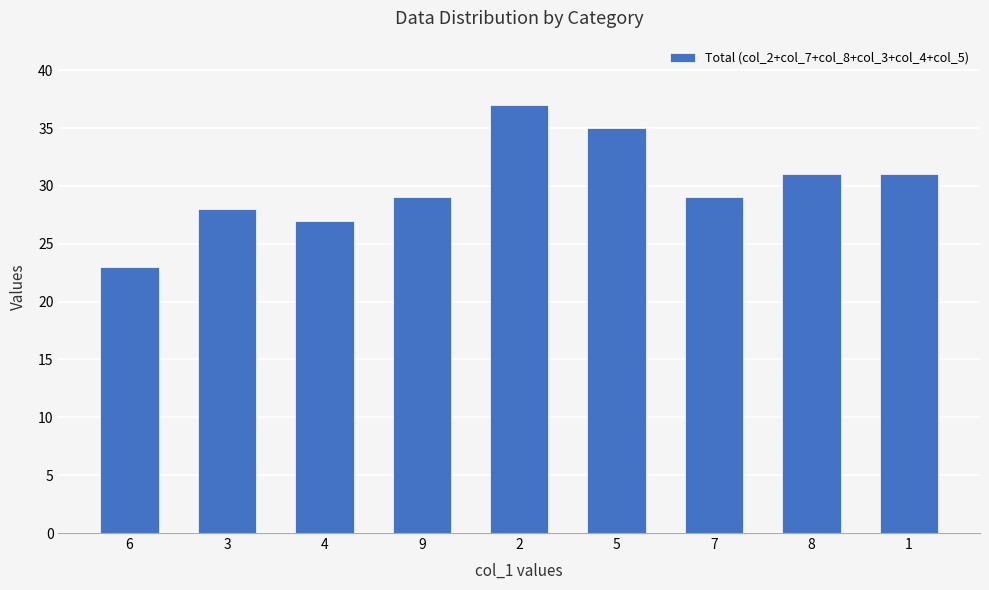

What is the difference between the maximum and second lowest values?

10